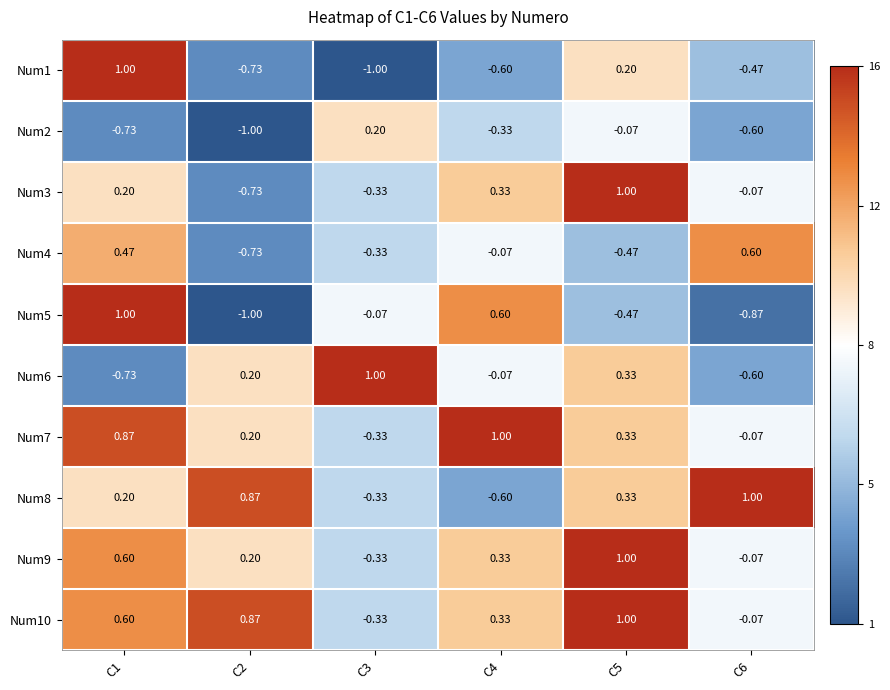

Is the value of Num6 at C6 greater than the value of Num8 at C2?

No